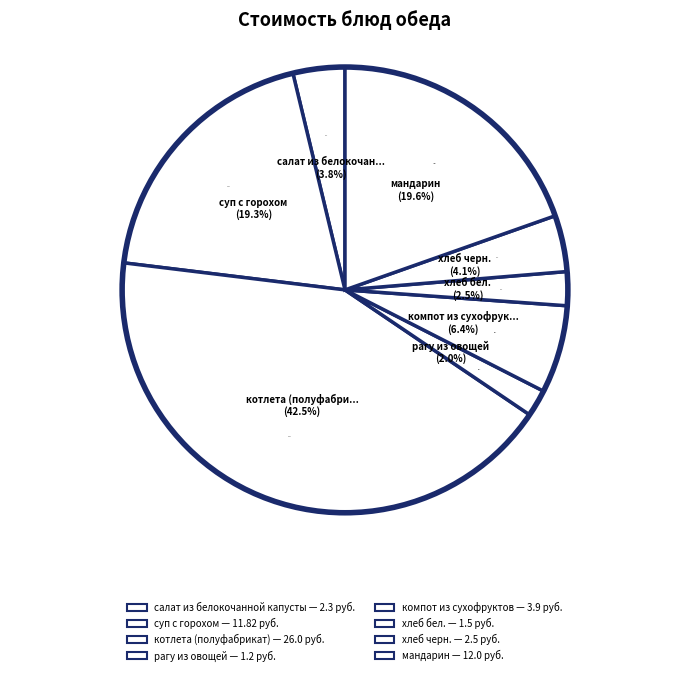

Is it true that хлеб черн. is 13% of the pie?

False